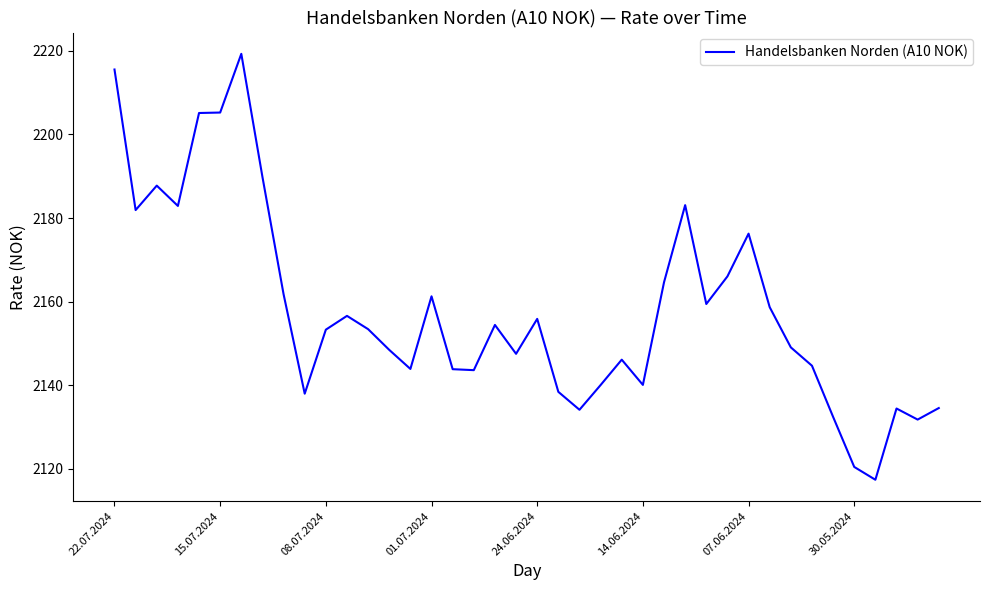

What is the maximum value shown in the chart?

2219.3